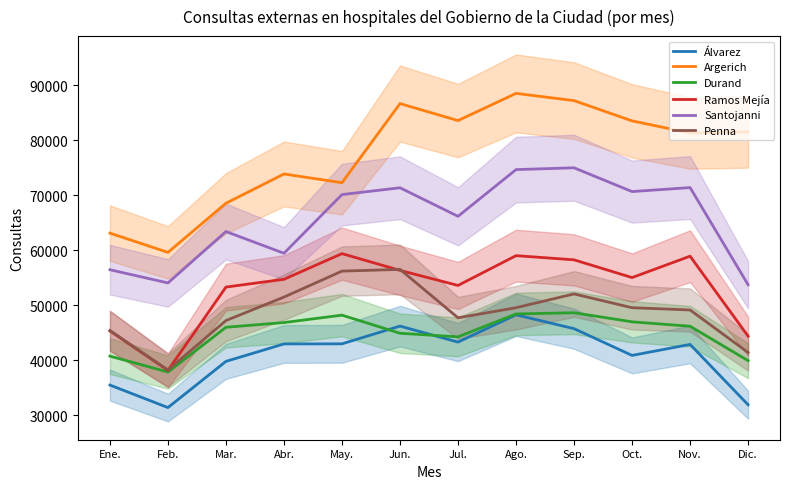

Where does the Argerich series first go above 81516?

Jun.